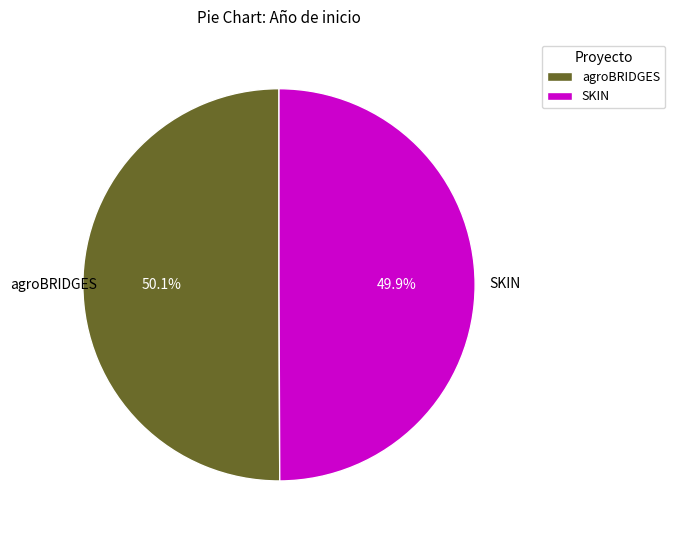

How much of the chart is everything except SKIN?

50.1%